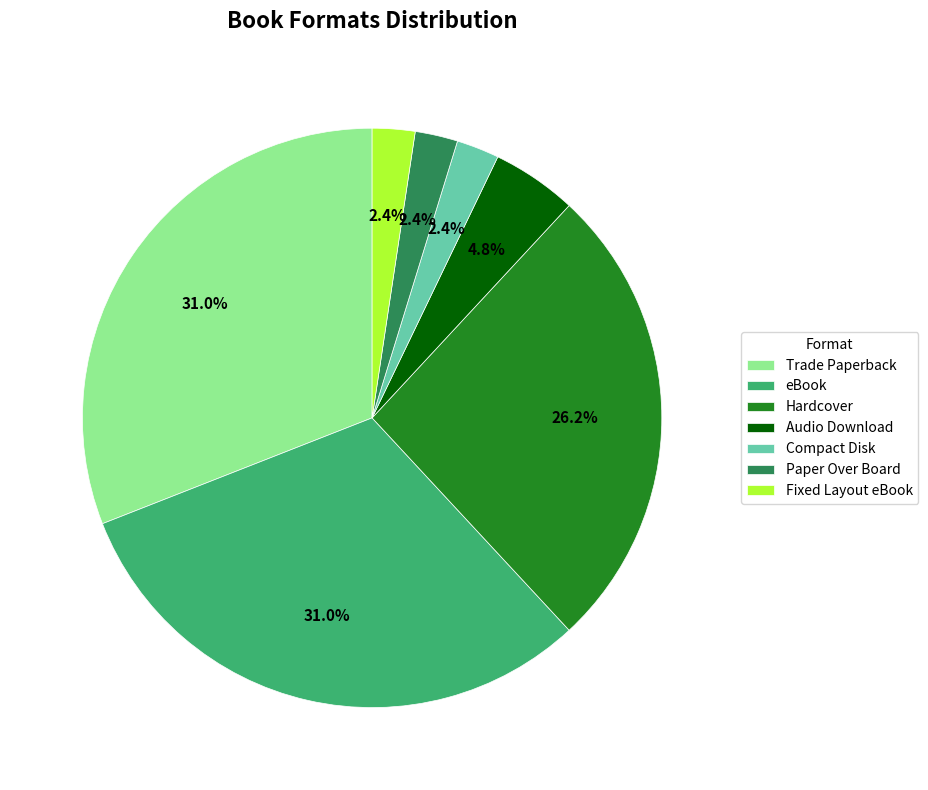

To the nearest percent, what is the difference between the largest and smallest slice percentages?

29%